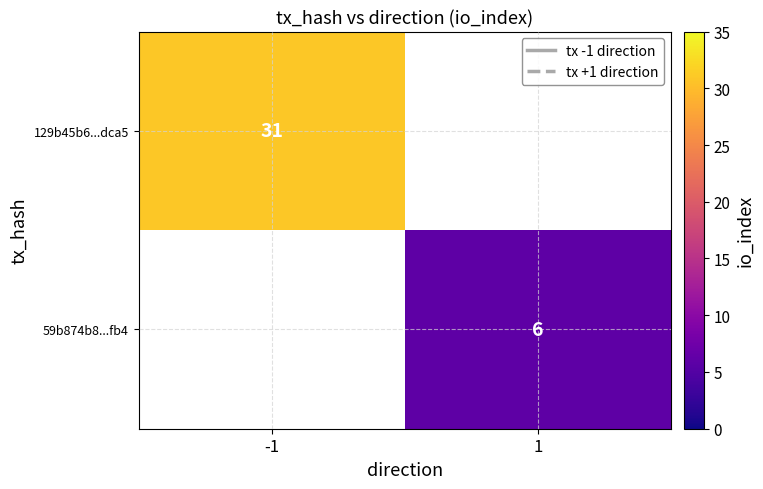

True or false: 129b45b6...dca5 has a value of 31 at -1.

True